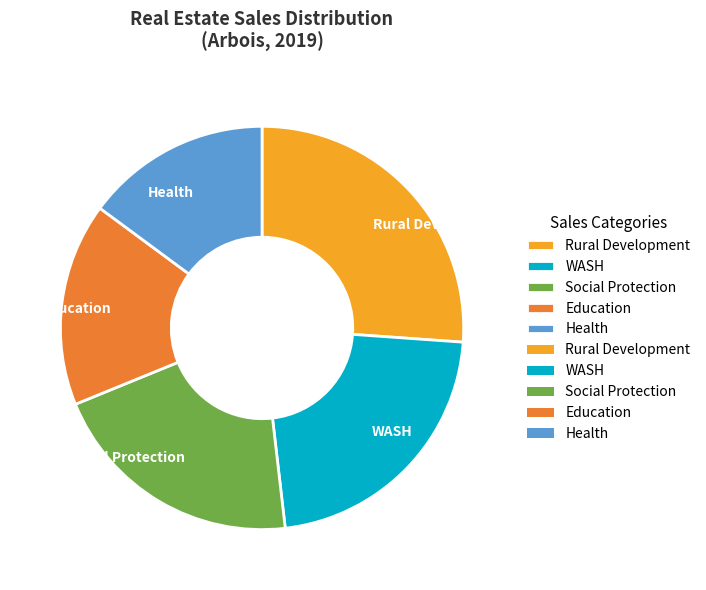

How many segments does this pie chart have?

5